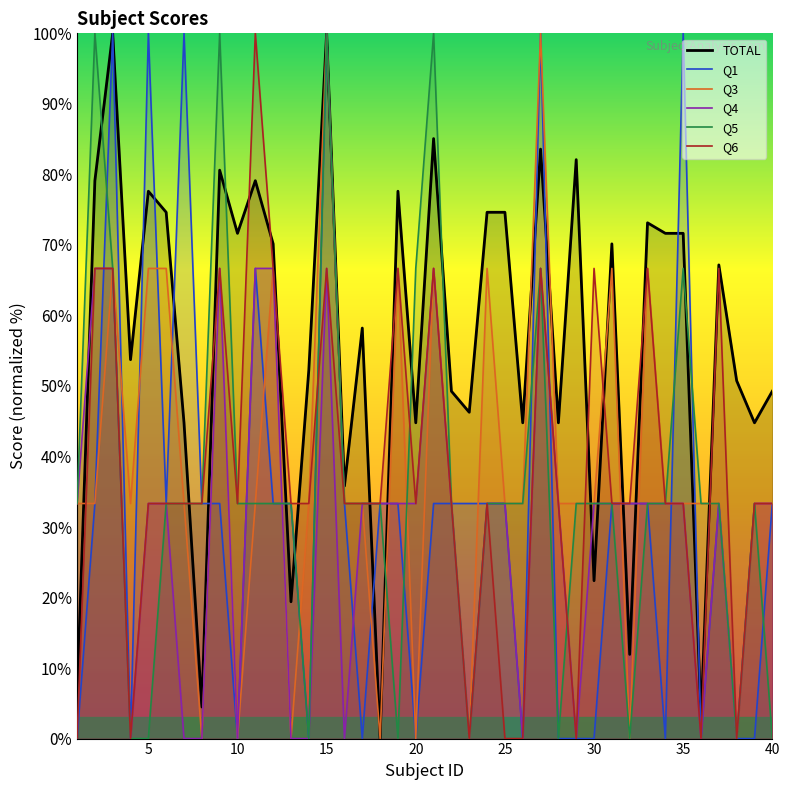

Which series has the largest range (max minus min)?

TOTAL